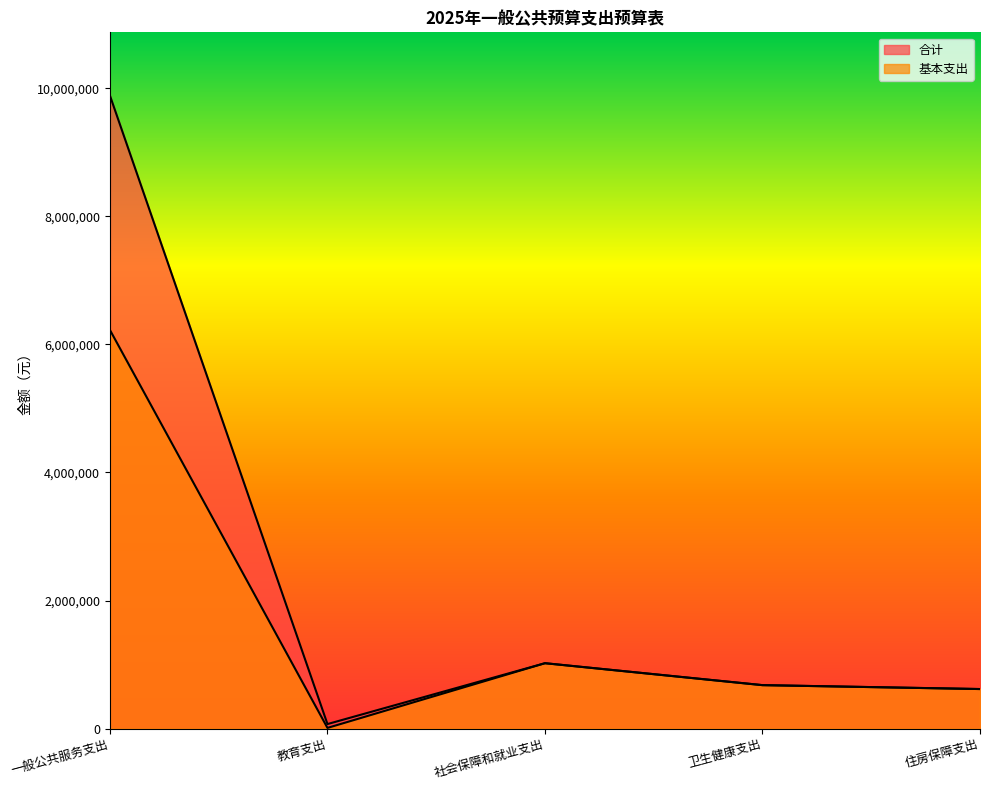

List the series in order of their overall mean, lowest first.

基本支出, 合计